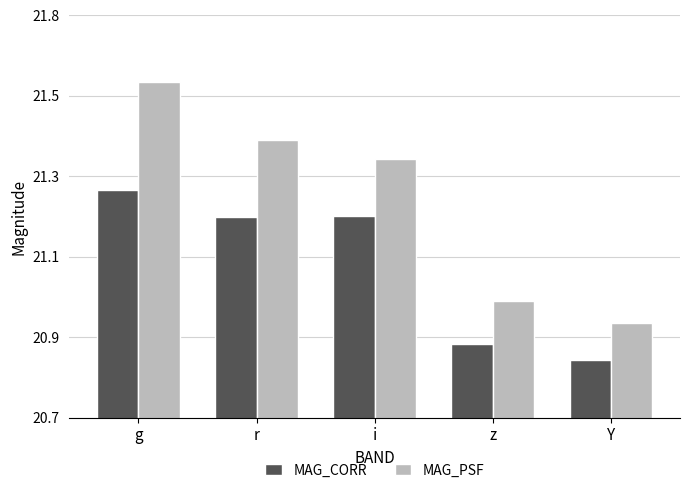

What is the average value of the MAG_CORR series?

21.1